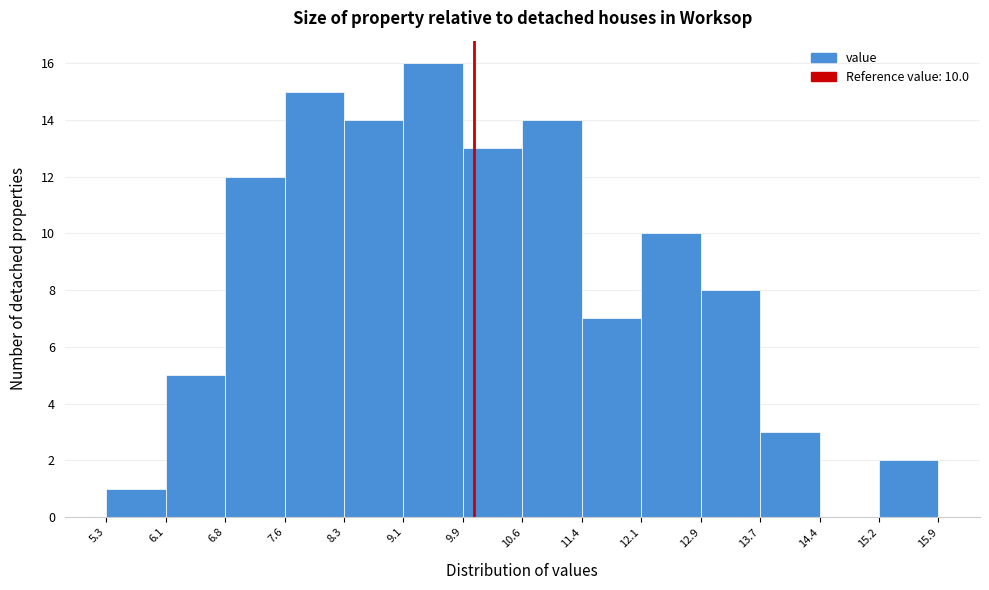

Over which range of the x-axis is the bar tallest?

9.1 to 9.9